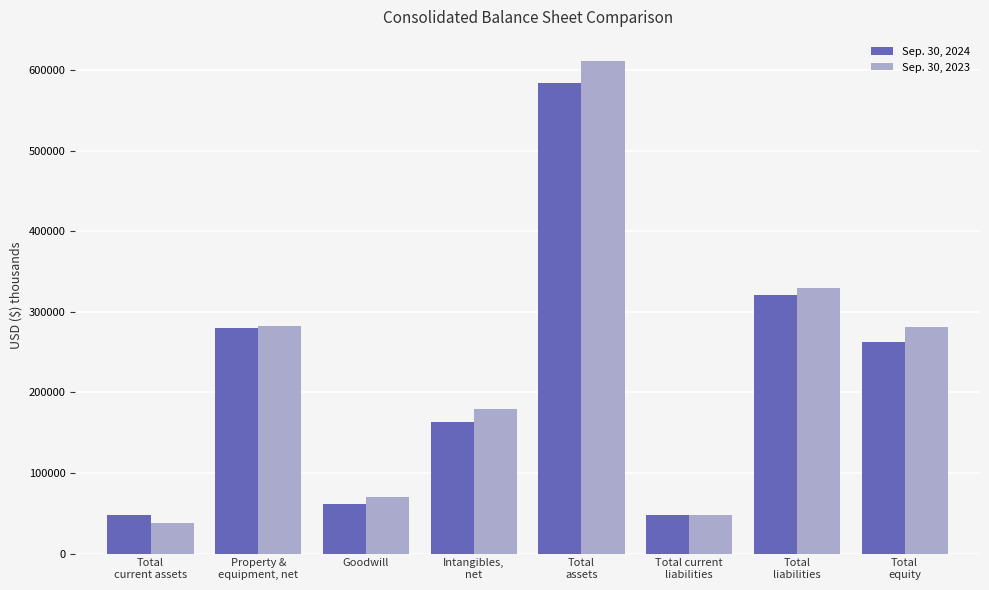

What is the difference between the second highest and minimum values in the Sep. 30, 2024 series?

273969